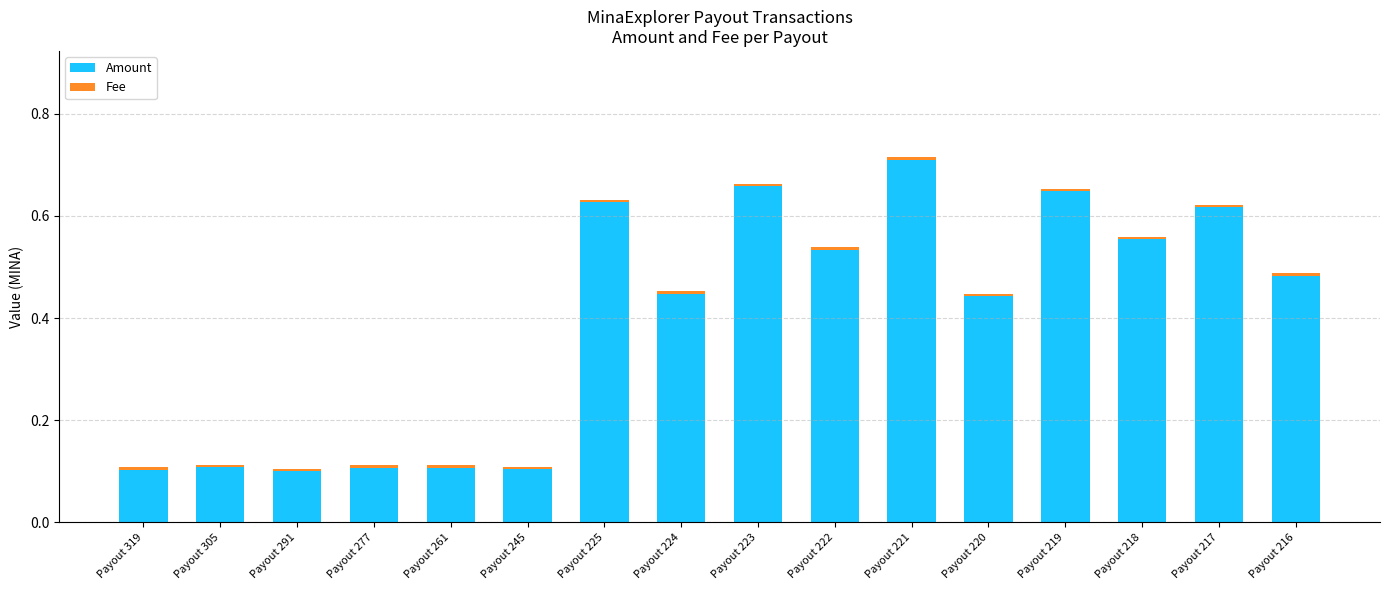

Is it true that Amount equals 0.2 at Payout 291?

False